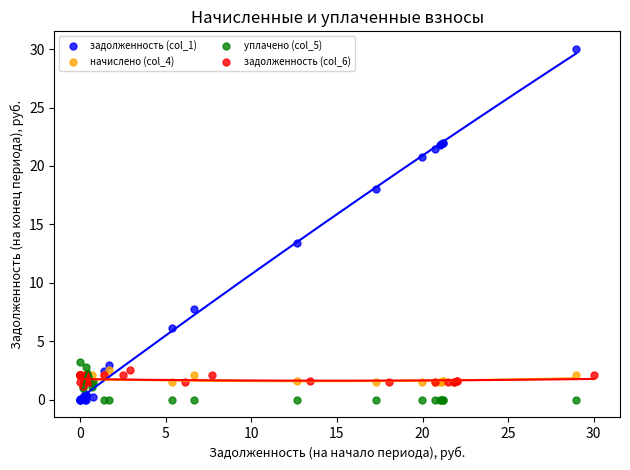

Which series contains the highest Y value?

задолженность (col_1)